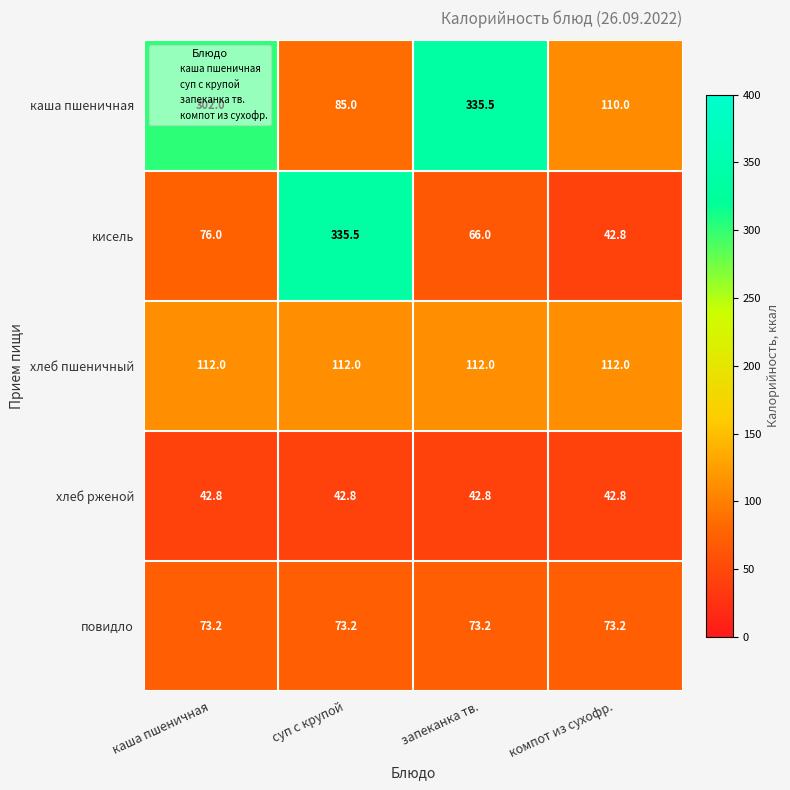

The value of каша пшеничная at суп с крупой is 85.0. True or false?

True